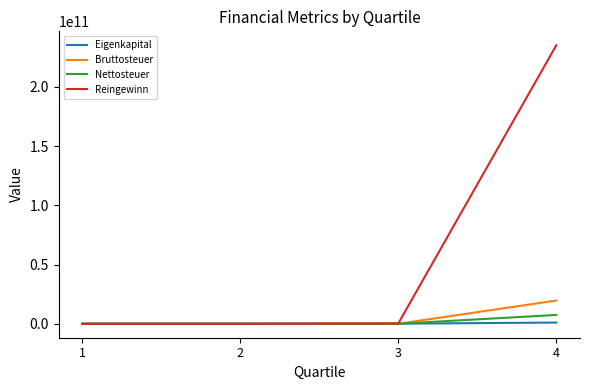

The value of Reingewinn at 1 is 0. True or false?

True